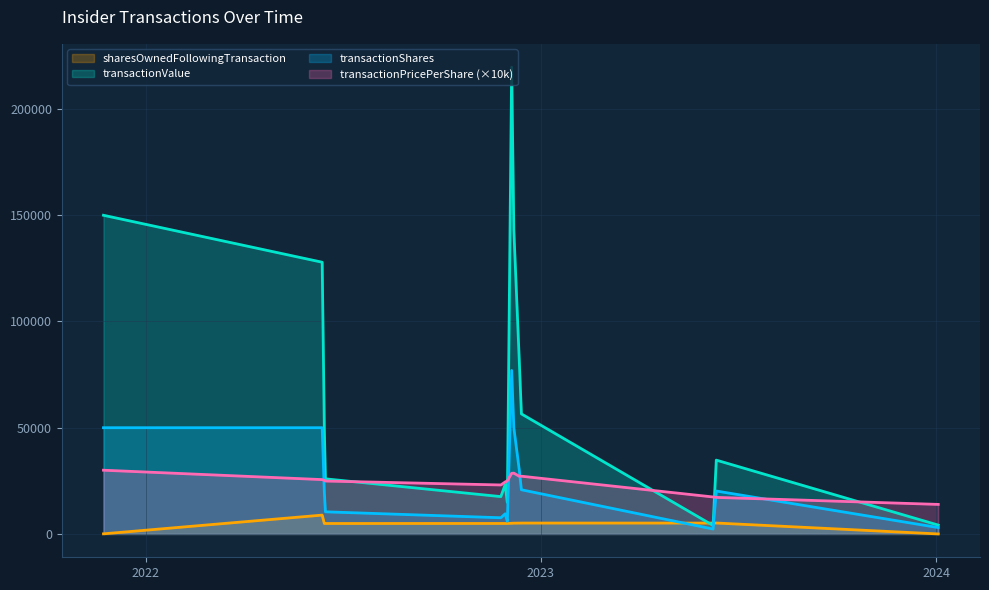

List the labels in order of sharesOwnedFollowingTransaction value, smallest first.

2024-01-03, 2021-11-23, 2022-06-15, 2022-06-16, 2022-11-25, 2022-11-29, 2022-12-01, 2022-12-05, 2022-12-07, 2022-12-12, 2022-12-14, 2023-06-09, 2023-06-12, 2022-06-13